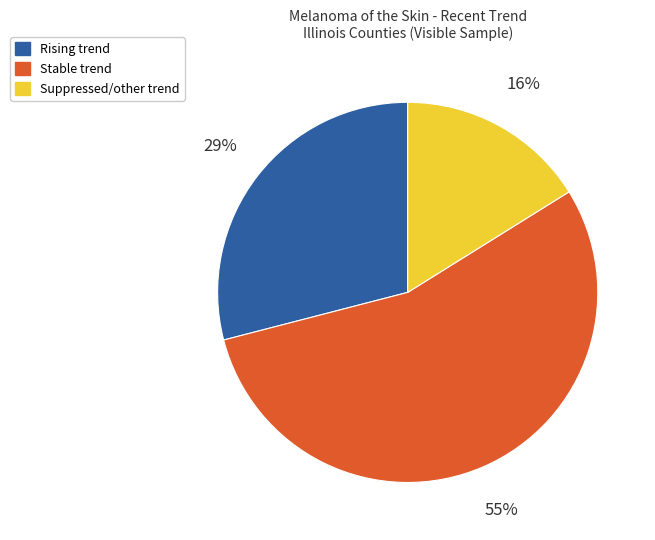

Is there any slice that represents more than half of the pie?

Yes